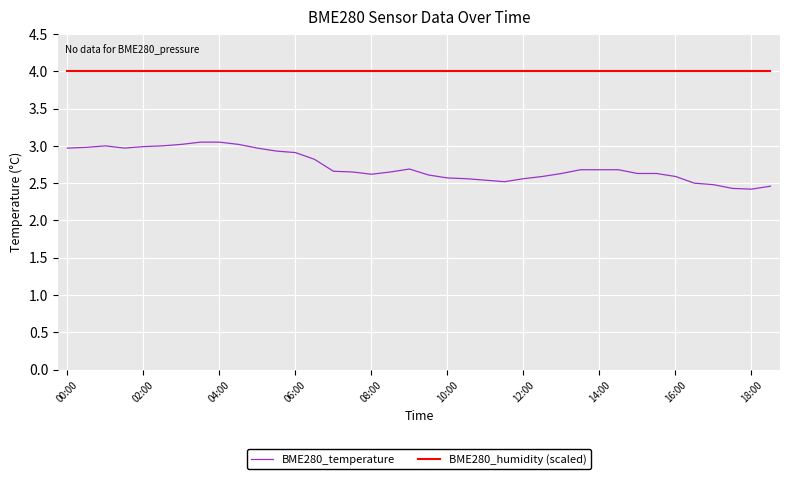

Which series has the largest range (max minus min)?

BME280_temperature